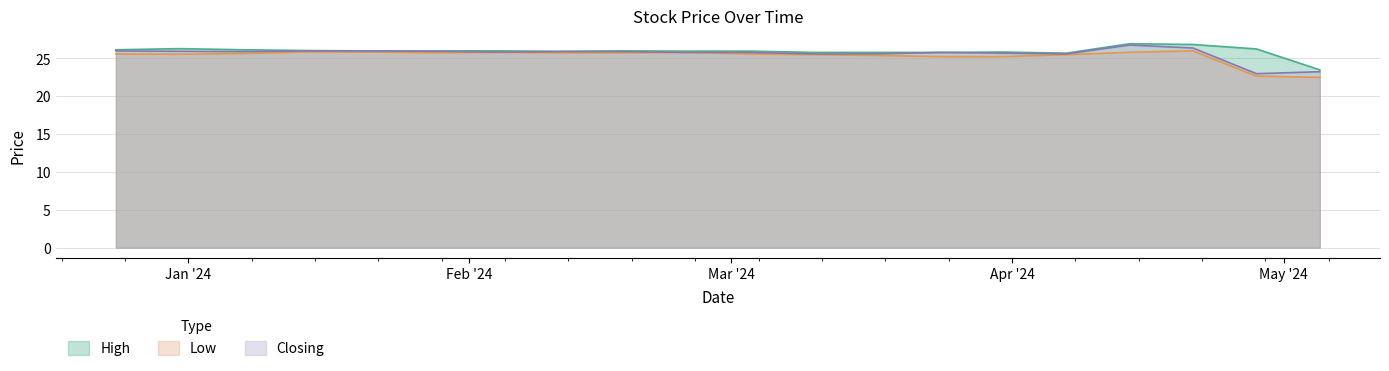

What is the minimum value for Closing?

23.0